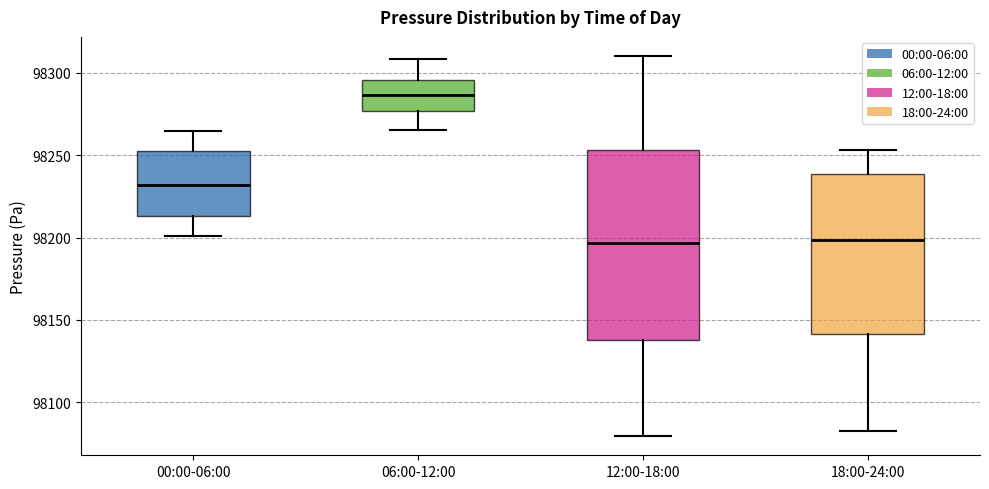

Reading left to right, transcribe this box plot: for each box, give where its median line is, the range the box spans, and where its two whiskers end, as read against the y-axis. The values are not printed on the chart, so give them approximately, as read against the axis.

00:00-06:00: median 98230, box 98215 to 98255, whiskers 98200 to 98265
06:00-12:00: median 98285, box 98275 to 98295, whiskers 98265 to 98310
12:00-18:00: median 98195, box 98140 to 98255, whiskers 98080 to 98310
18:00-24:00: median 98200, box 98140 to 98240, whiskers 98080 to 98255